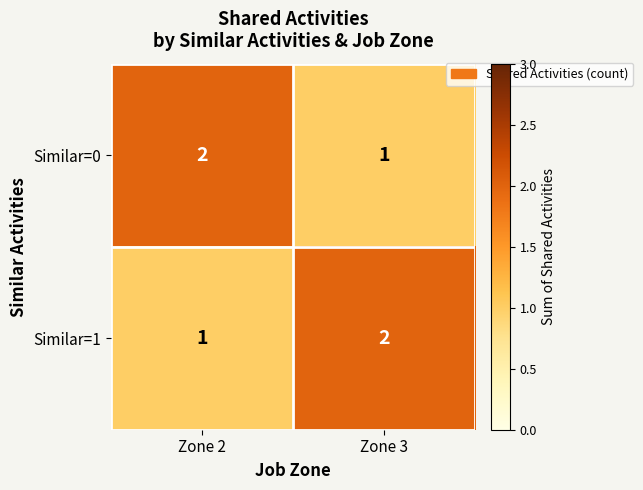

Reading left to right, list all the values displayed in this chart.

Similar=0: Zone 2=2	Zone 3=1
Similar=1: Zone 2=1	Zone 3=2